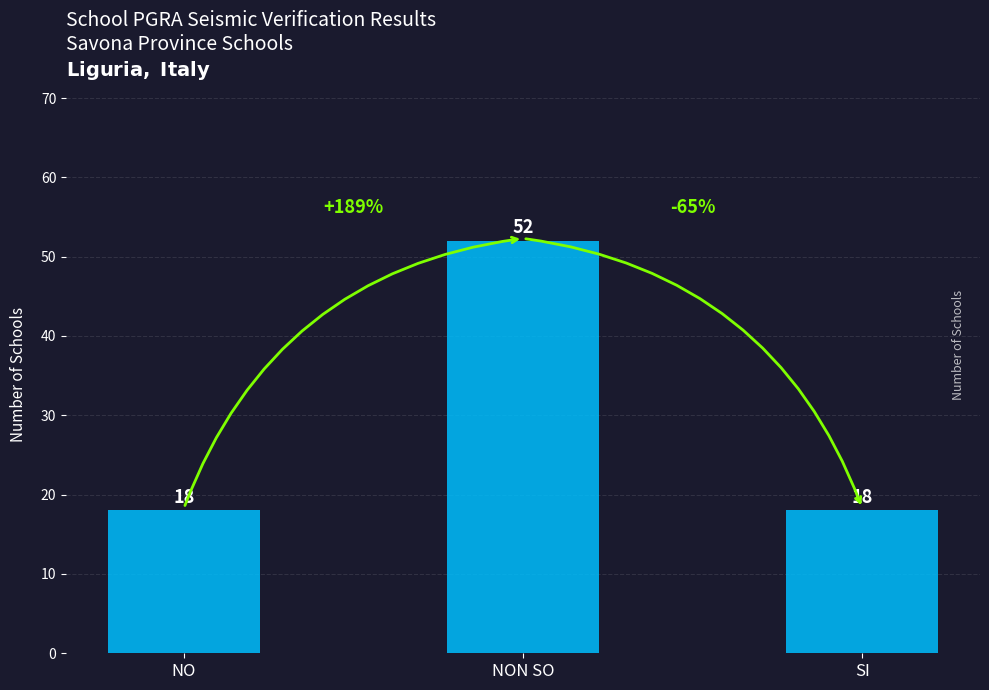

Which category has the highest value across all series?

NON SO